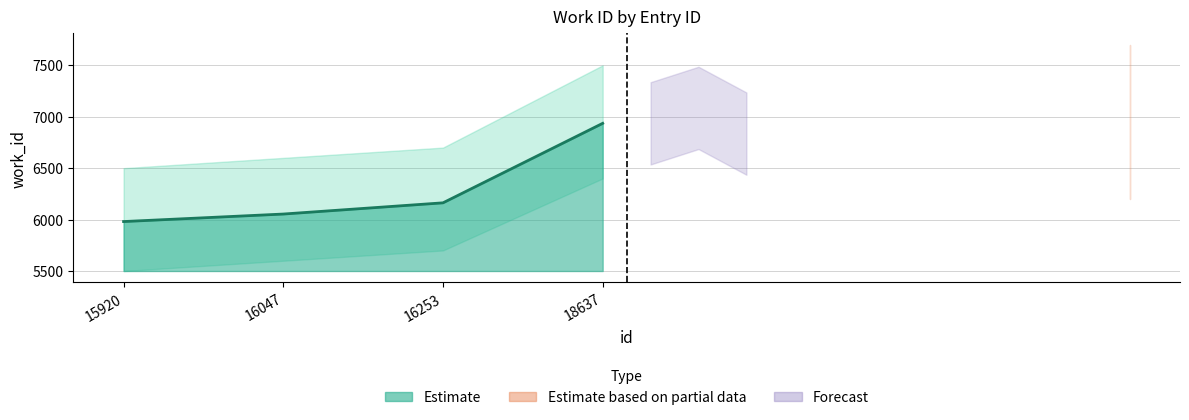

Where does the data first go above 6163?

18637